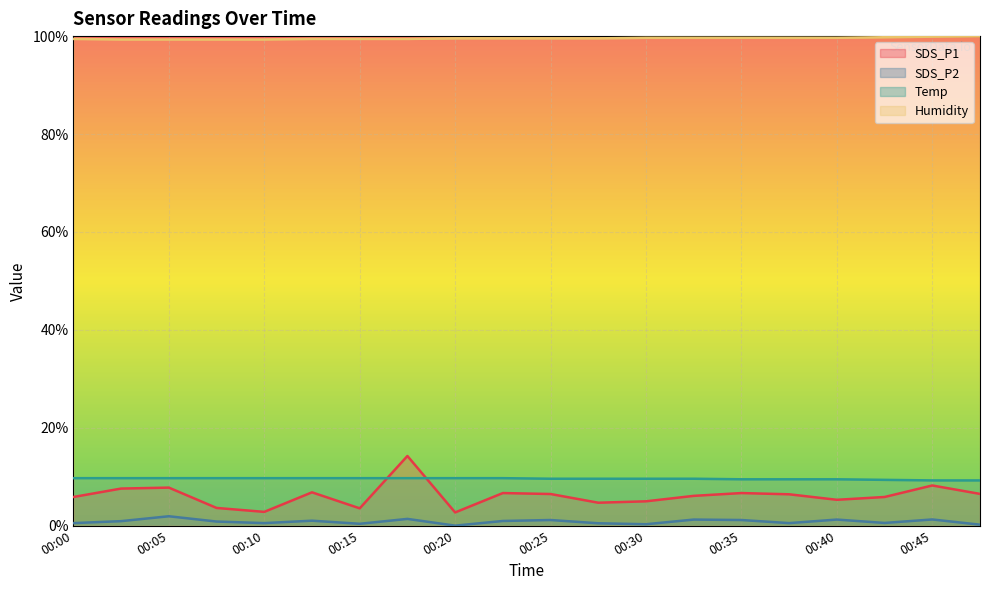

The Humidity series shows 0.4 at 00:37. True or false?

False